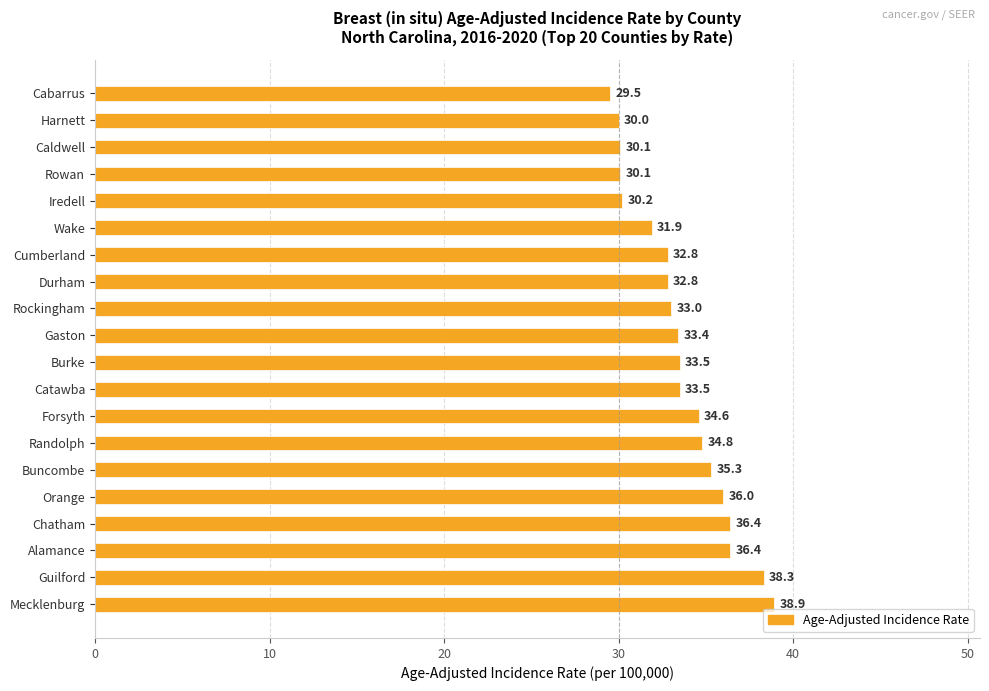

What is the change in value from Wake to Harnett?

-1.9